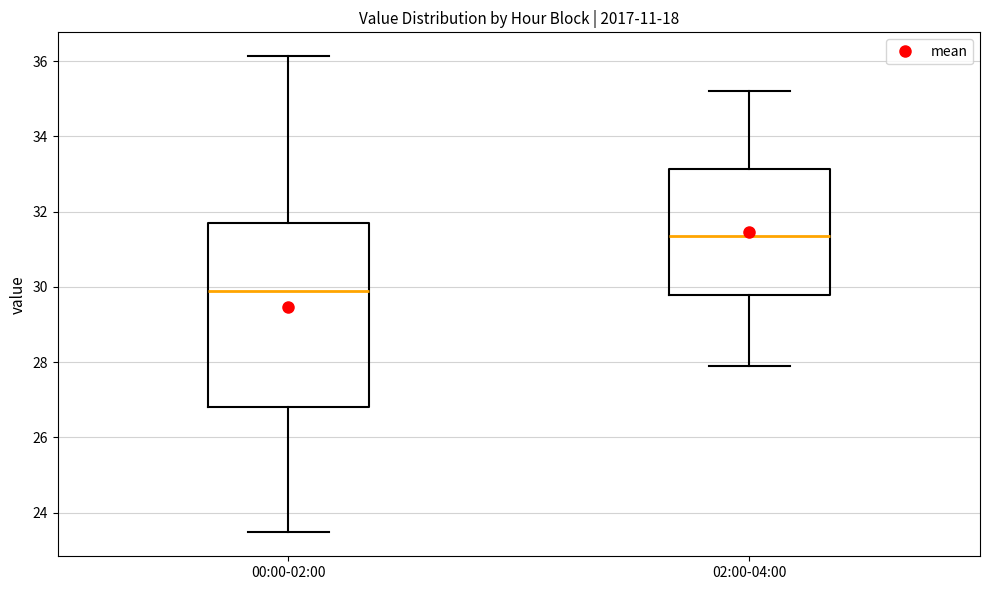

Comparing the boxes themselves (not the whiskers), which one is the tallest?

00:00-02:00